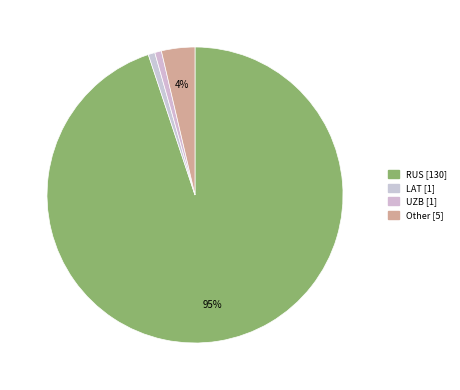

Does UZB account for over 50% of the chart?

No